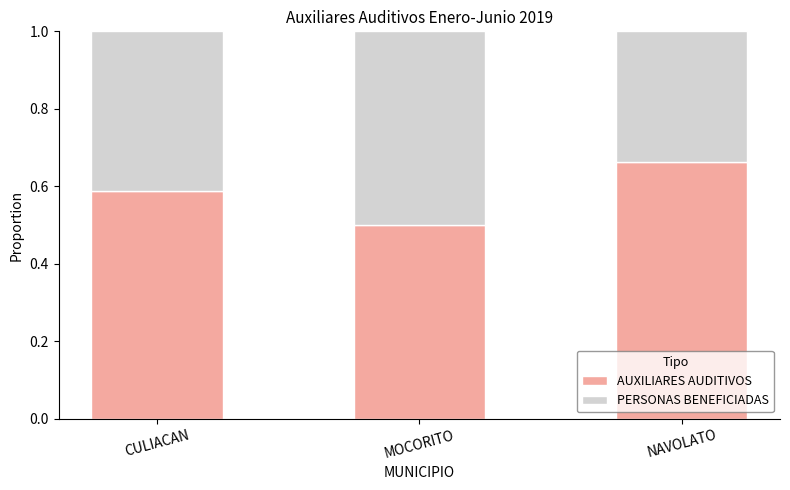

How many bars are there in total?

3